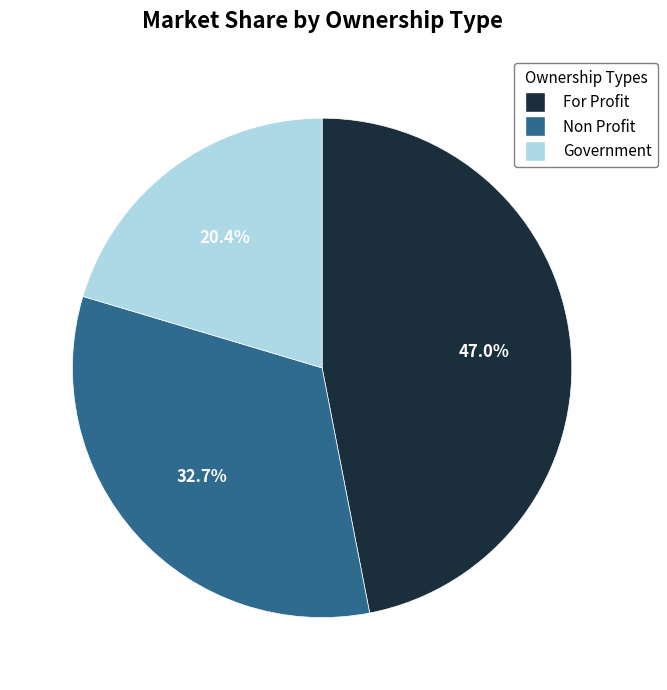

Is there any slice that represents more than half of the pie?

No